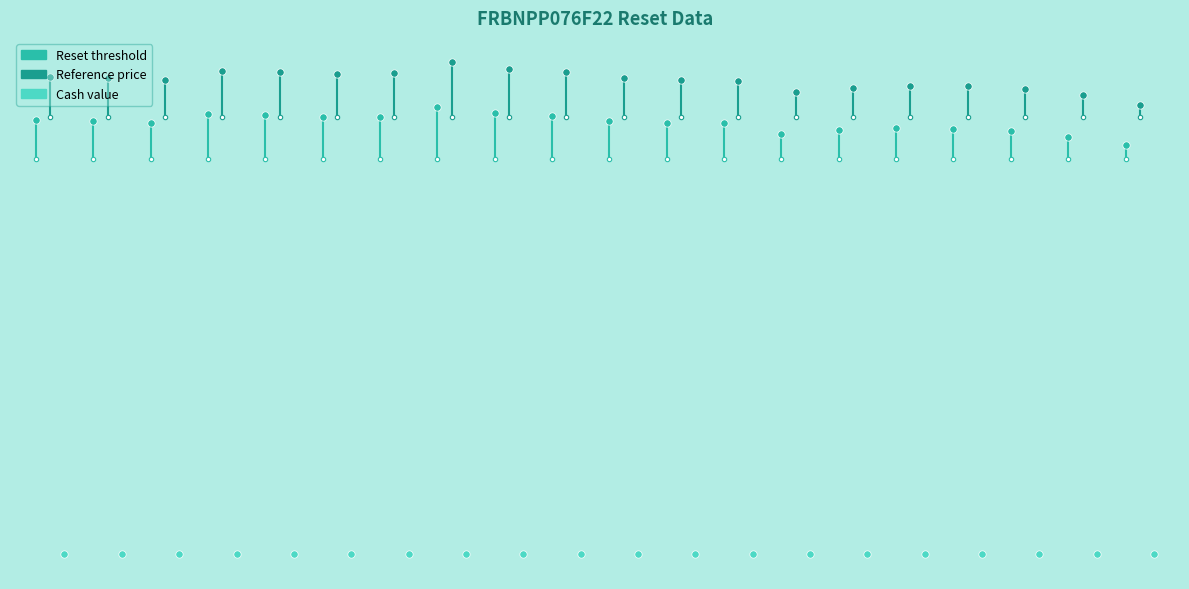

What are all the series names shown in the legend?

Reset threshold, Reference price, Cash value